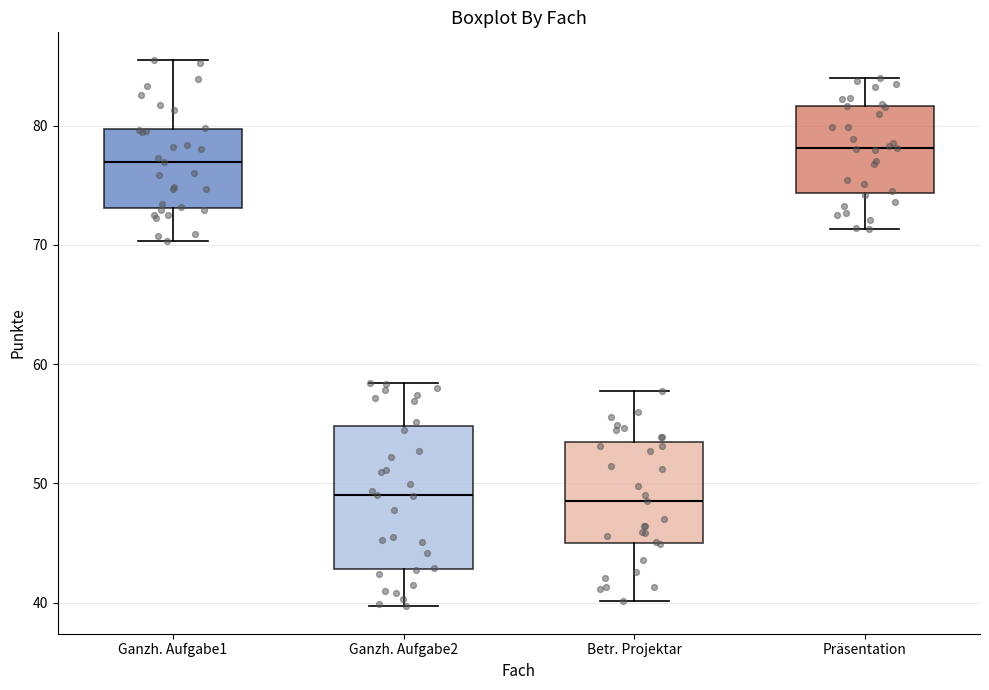

Which box is the tallest, from its lower edge to its upper edge?

Ganzh. Aufgabe2